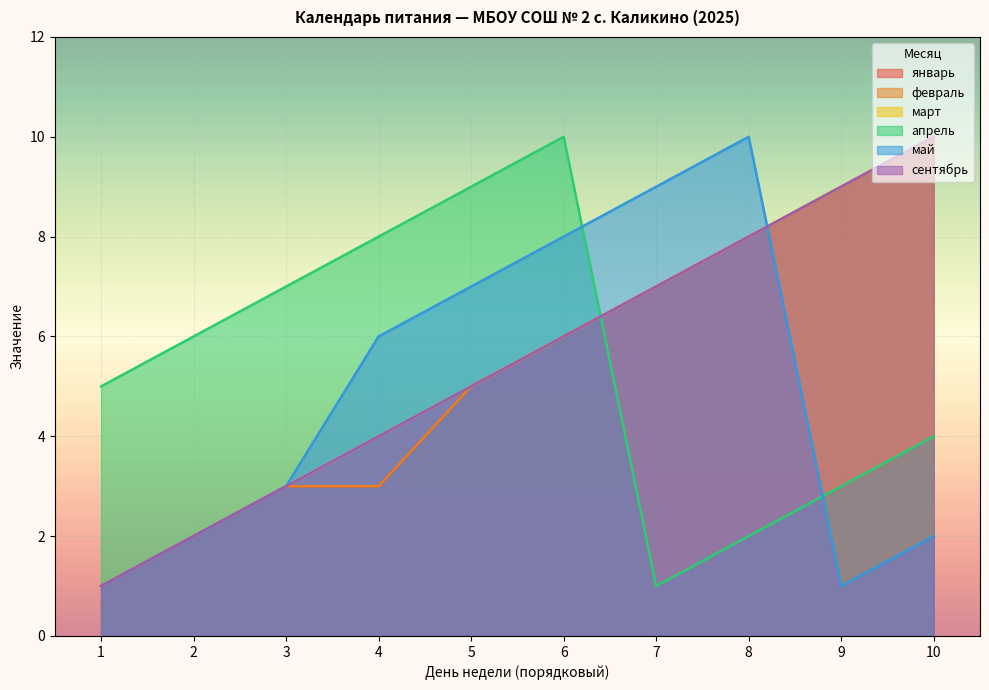

List the series in order of their peak value, highest first.

январь, февраль, март, апрель, май, сентябрь